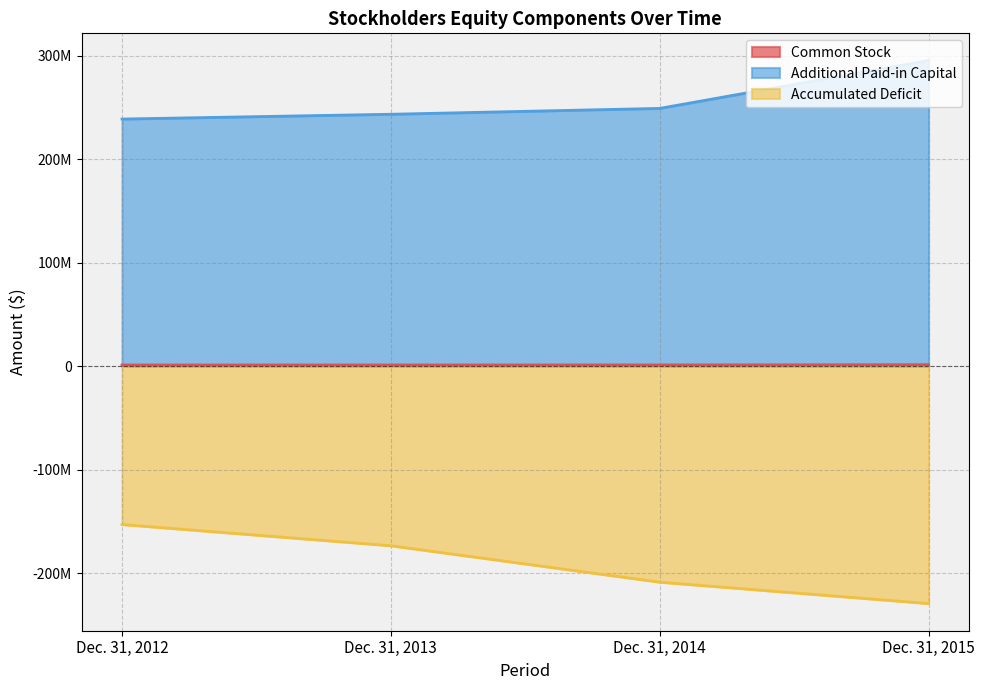

The Common Stock series shows 1259490 at Dec. 31, 2012. True or false?

True